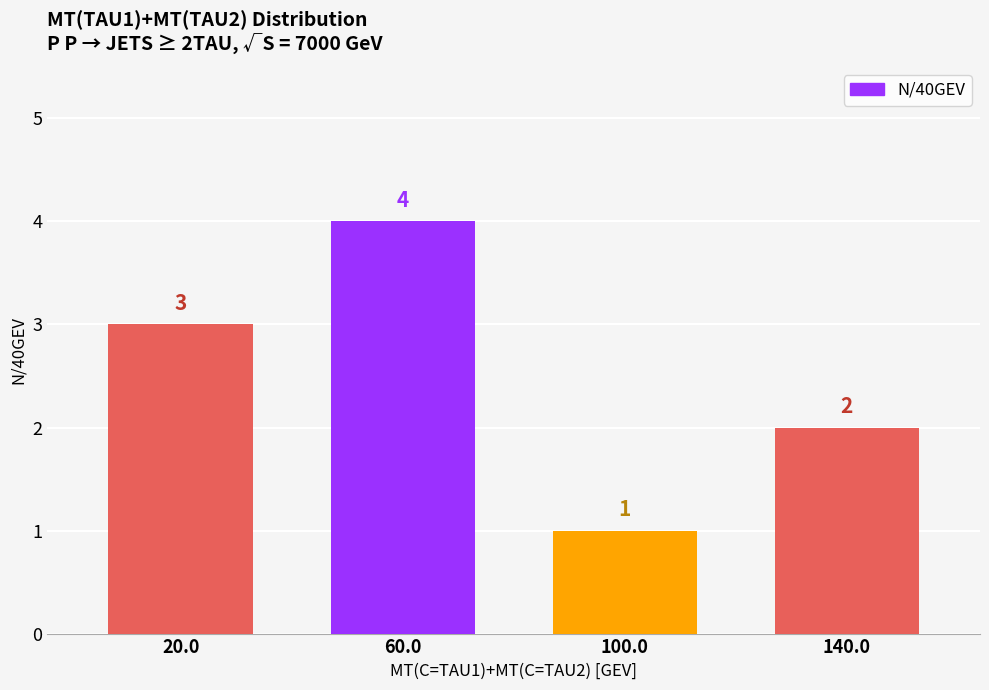

What value does the data have at 140.0?

2